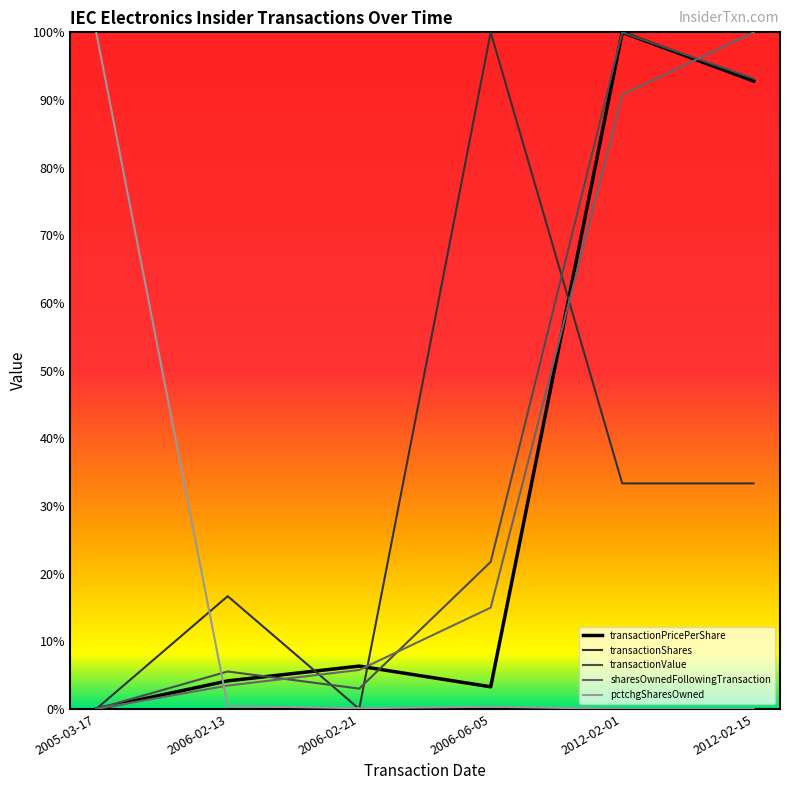

What is the difference between the sharesOwnedFollowingTransaction values at 2006-02-13 and 2006-06-05?

11.5